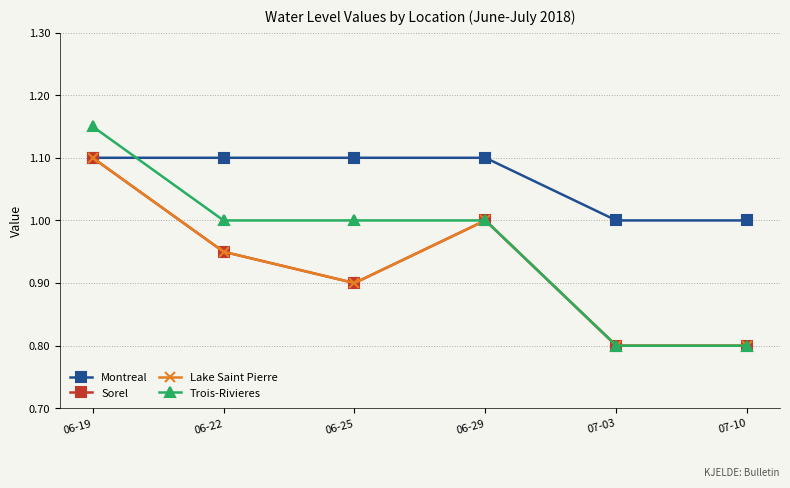

What are all the series names shown in the legend?

Montreal, Sorel, Lake Saint Pierre, Trois-Rivieres